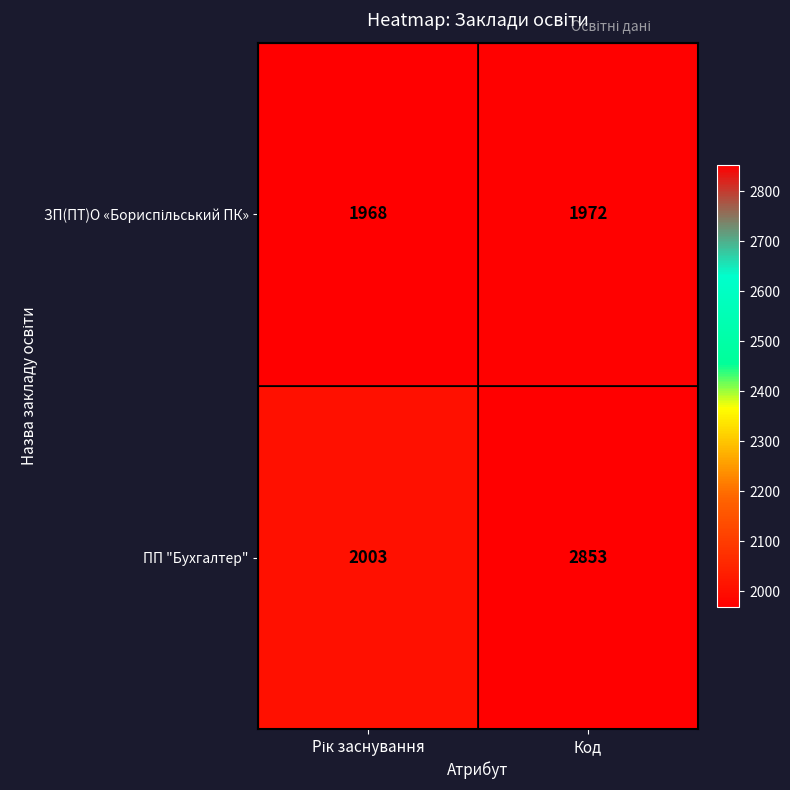

What is the maximum value shown in the chart?

2853